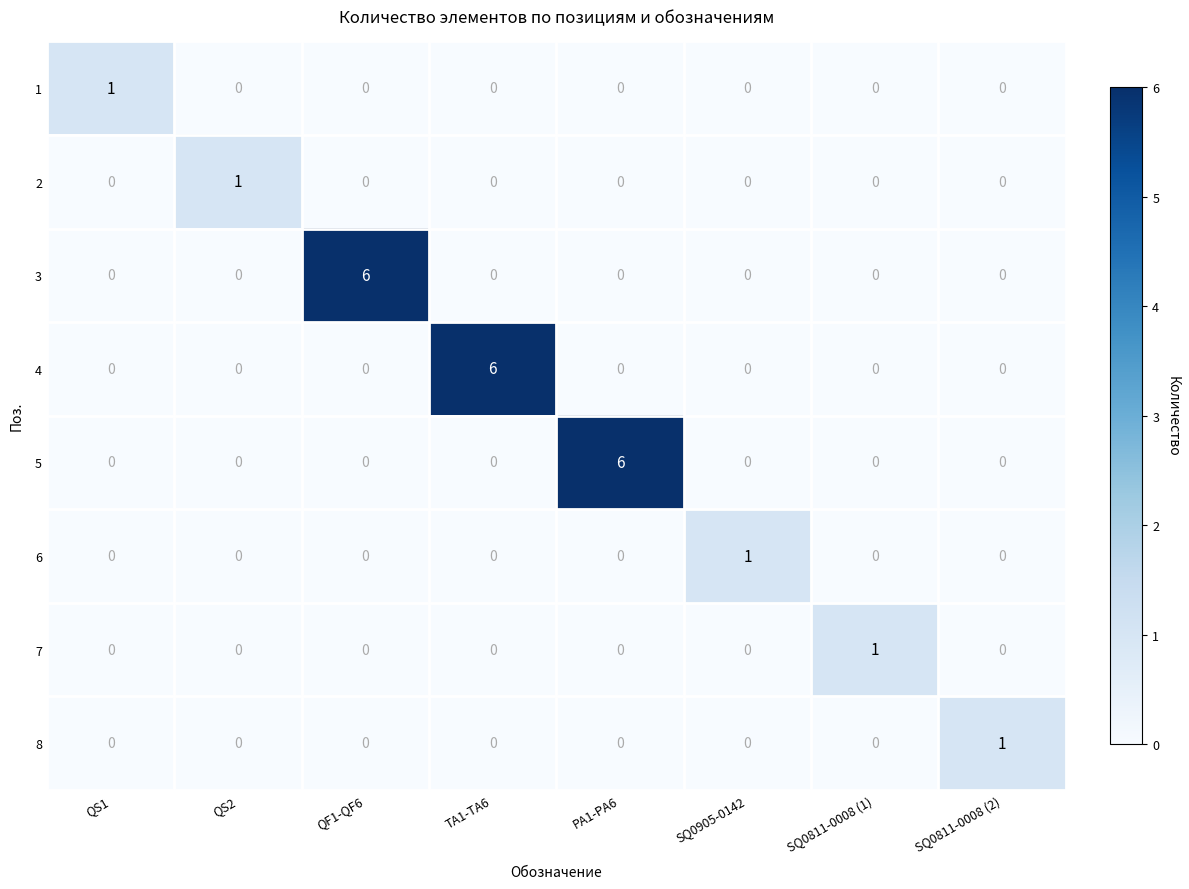

Count the number of categories in the chart.

8